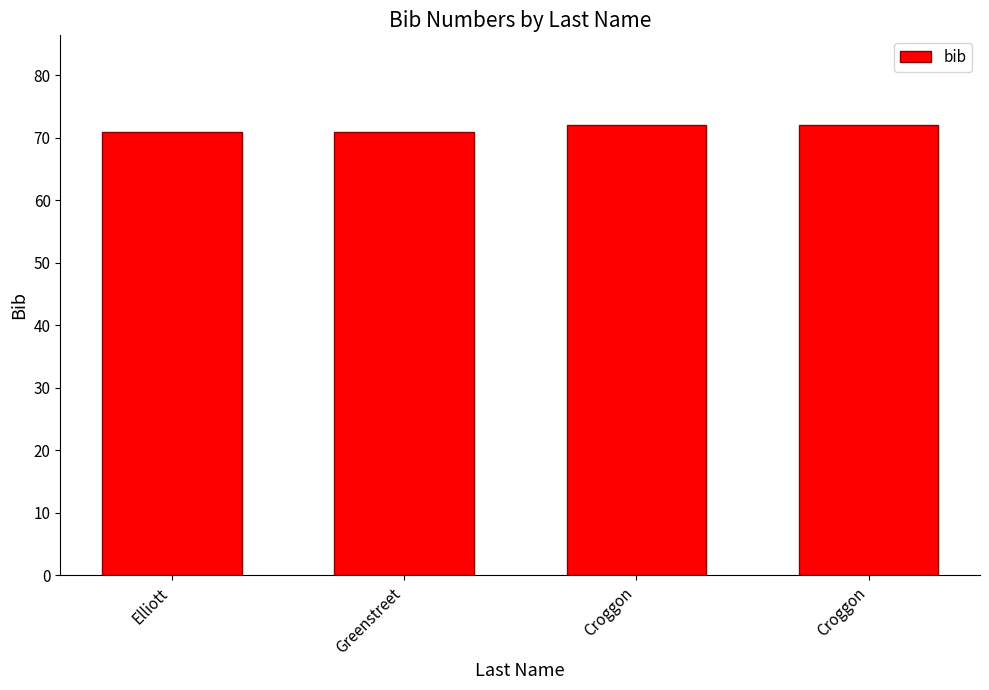

Does the chart contain stacked bars?

No